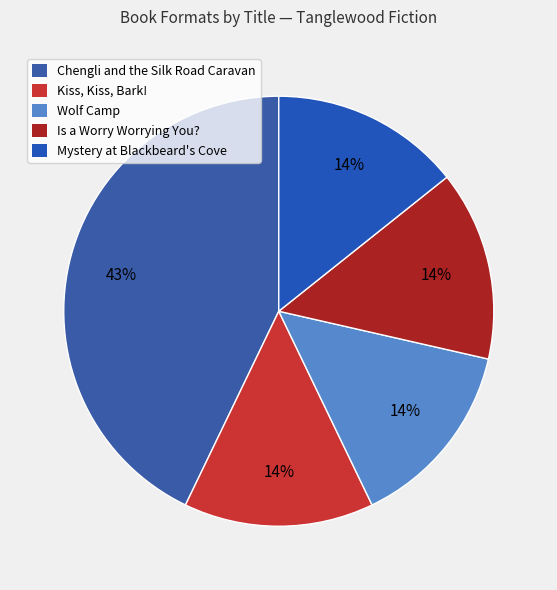

To the nearest percent, what is the difference between the largest and smallest slice percentages?

29%